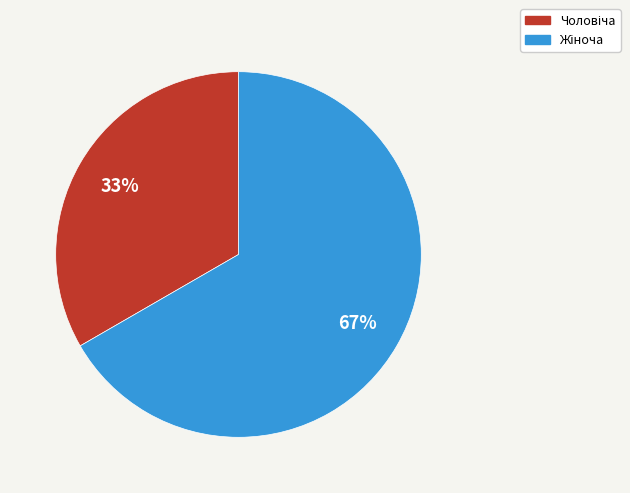

Is there a majority slice in this chart?

Yes